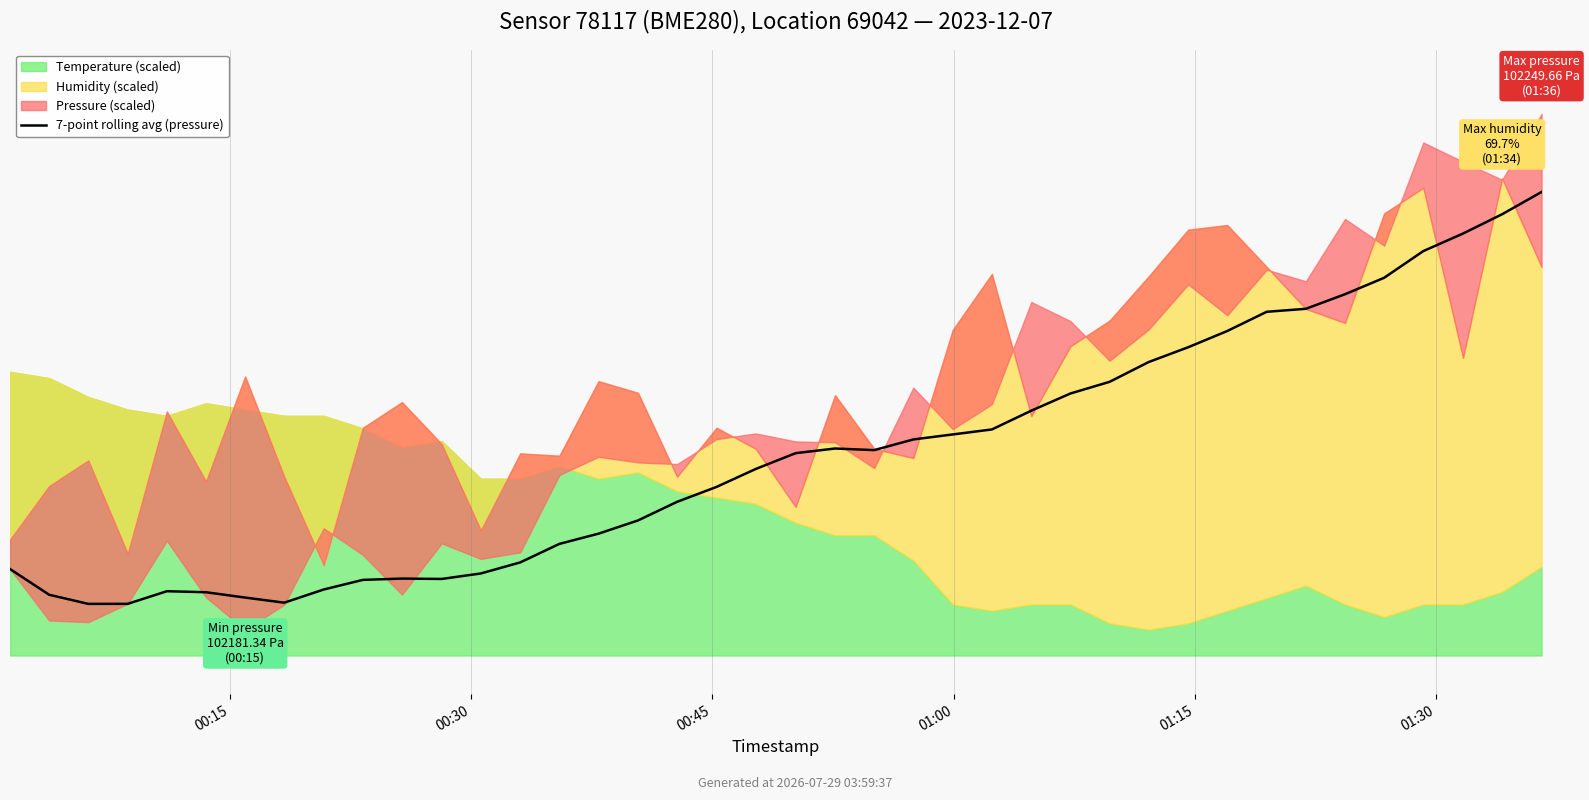

At which category does the chart reach its peak across all series?

39